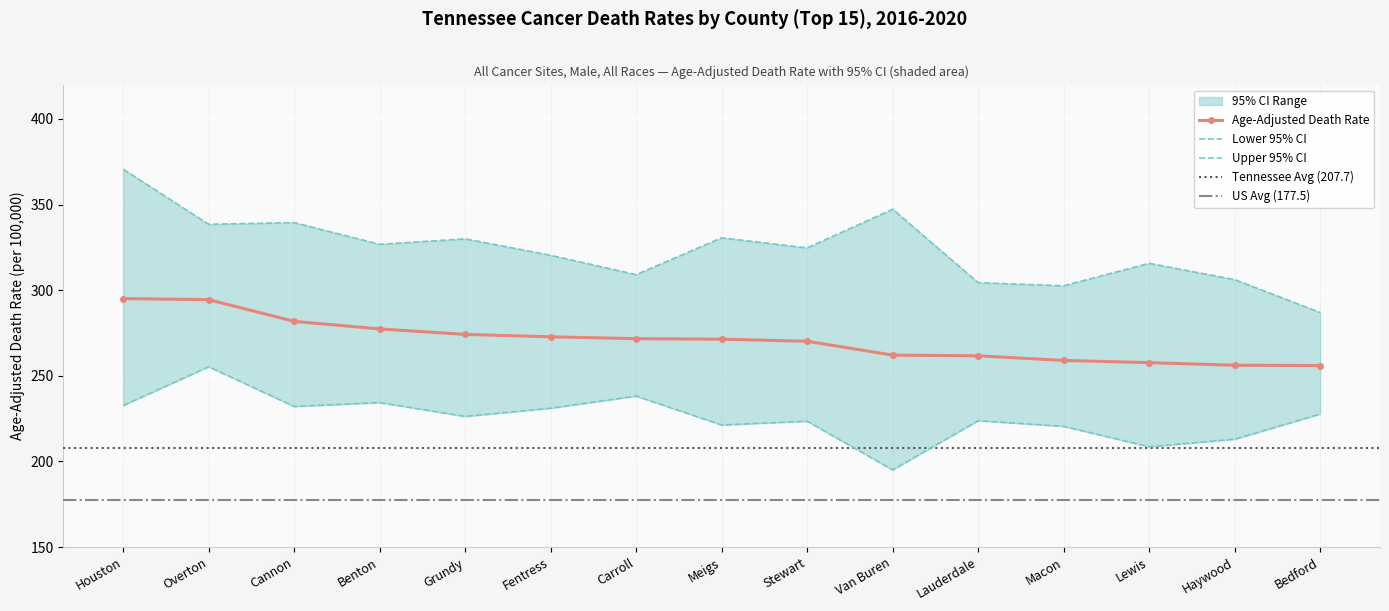

What position from the right is Stewart?

7